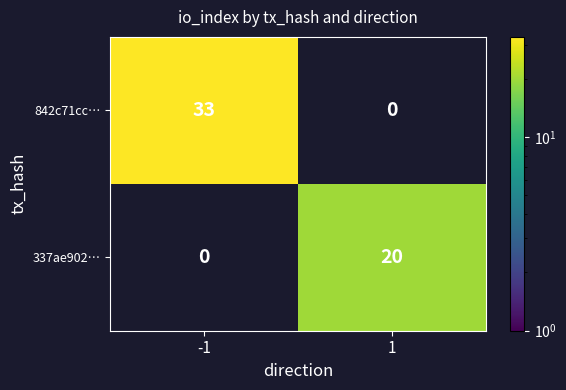

Which series changed the most between -1 and 1?

842c71cc…